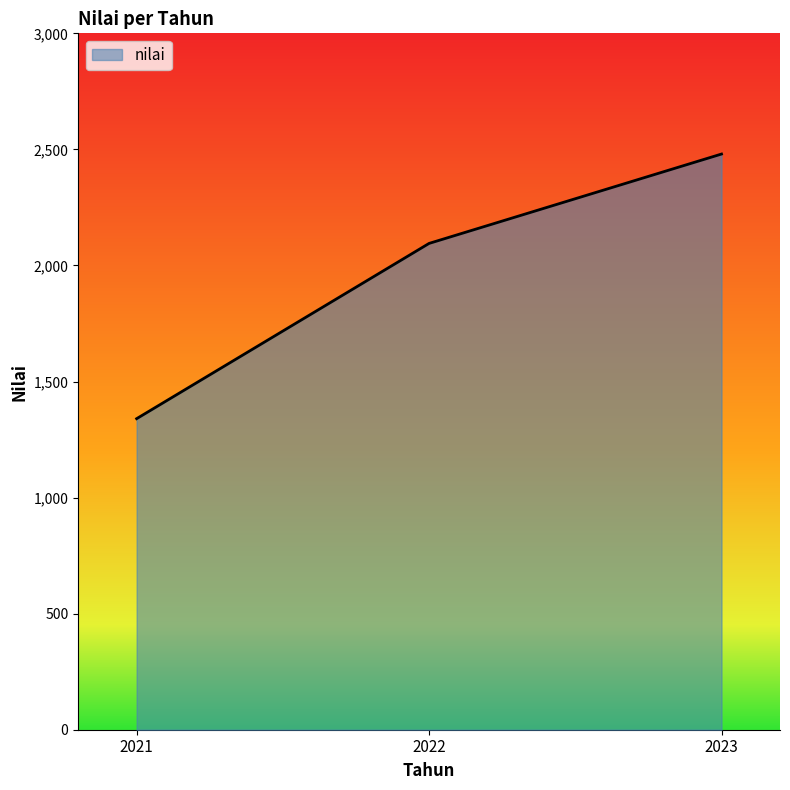

What is the difference between the maximum and minimum values?

1140